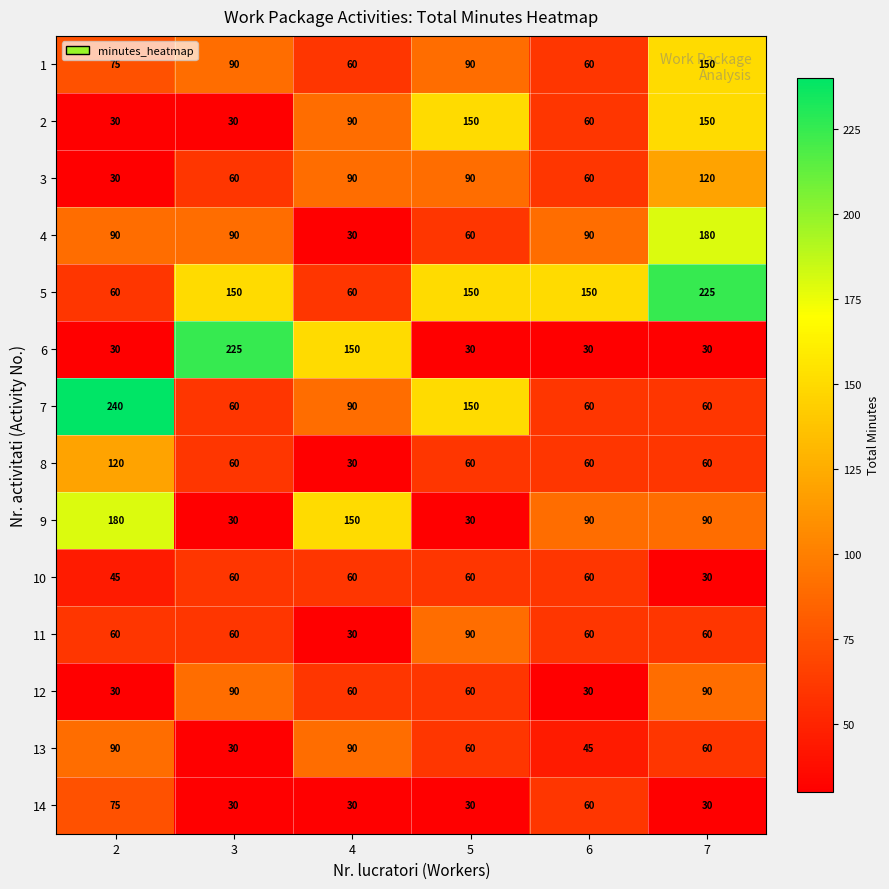

What is the total value across all series at 6?

915